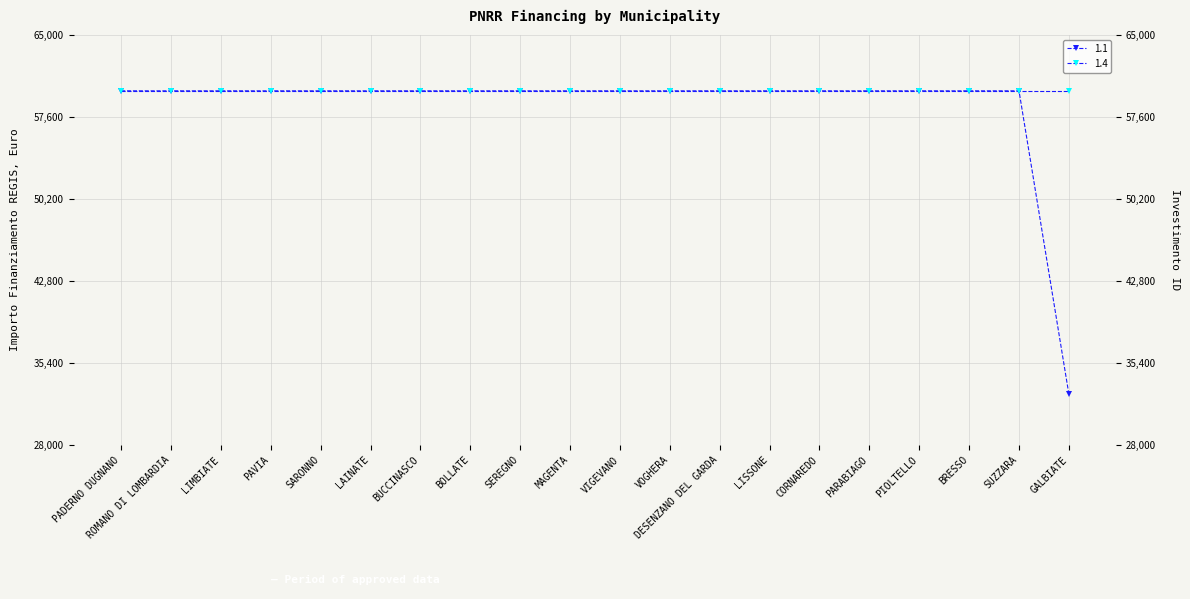

What is the label of the 18th point from the right?

LIMBIATE